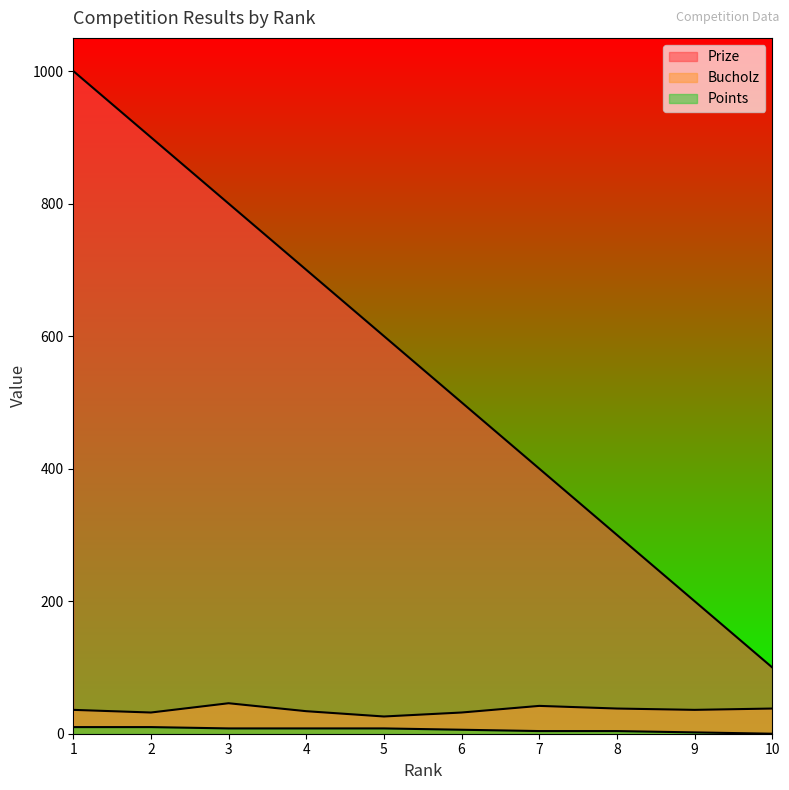

What is the value of the Prize point at the 4th from the left?

700